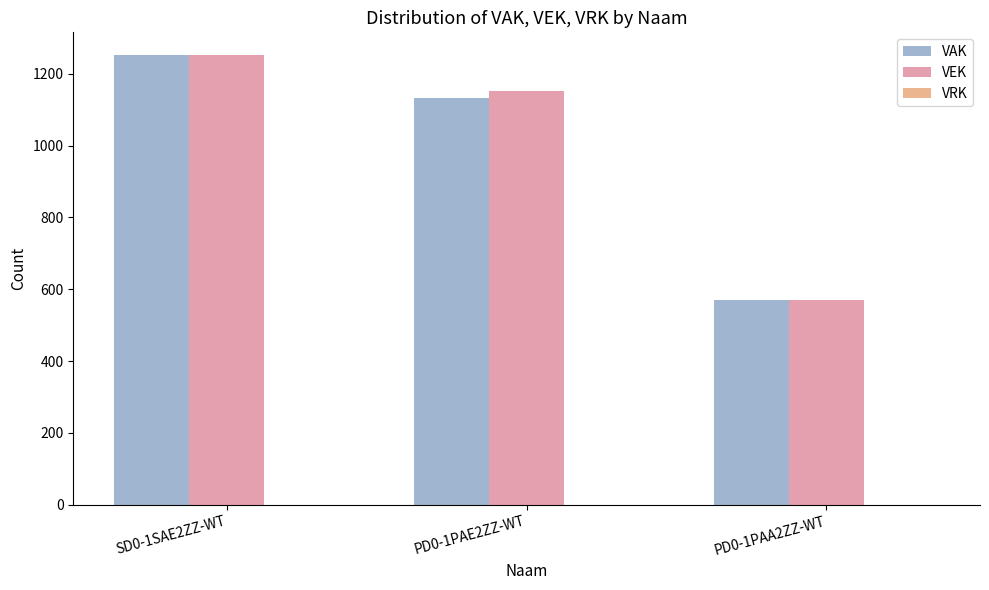

Rank the series at PD0-1PAE2ZZ-WT from lowest to highest value.

VAK, VEK